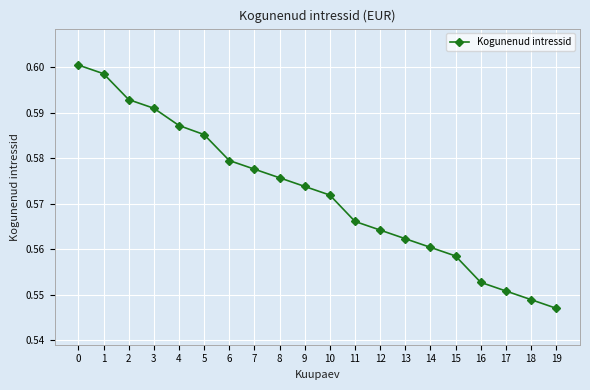

Which category has the lowest value across all series?

19